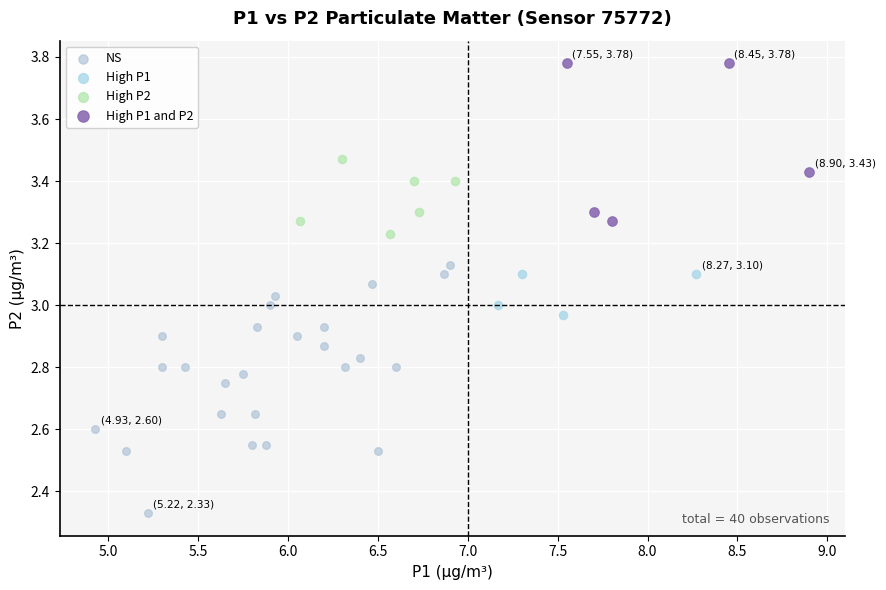

Which series contains the highest Y value?

High P1 and P2